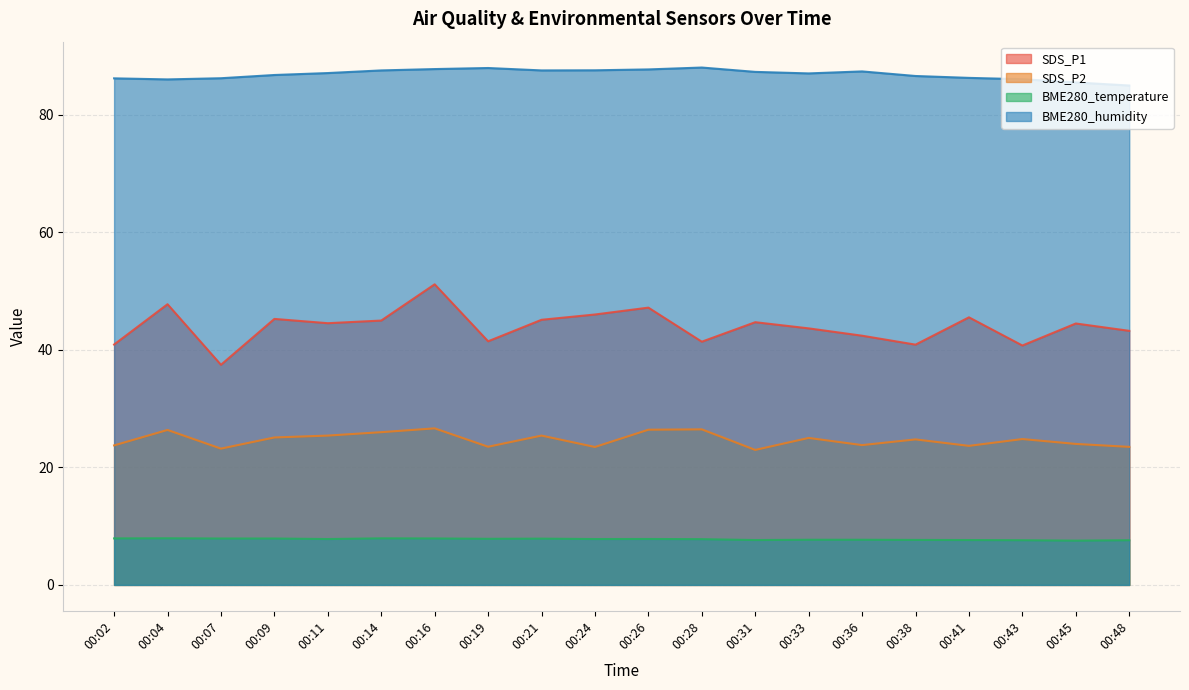

Reading right to left, transcribe all the data shown in this chart.

SDS_P1: 00:48=43.2	00:45=44.5	00:43=40.8	00:41=45.5	00:38=40.9	00:36=42.4	00:33=43.7	00:31=44.7	00:28=41.4	00:26=47.2	00:24=46.0	00:21=45.1	00:19=41.5	00:16=51.2	00:14=45.0	00:11=44.5	00:09=45.3	00:07=37.5	00:04=47.8	00:02=40.9
SDS_P2: 00:48=23.5	00:45=24.0	00:43=24.8	00:41=23.7	00:38=24.8	00:36=23.8	00:33=25.0	00:31=23.0	00:28=26.5	00:26=26.4	00:24=23.5	00:21=25.4	00:19=23.5	00:16=26.6	00:14=26.0	00:11=25.4	00:09=25.1	00:07=23.2	00:04=26.4	00:02=23.8
BME280_temperature: 00:48=7.6	00:45=7.5	00:43=7.6	00:41=7.6	00:38=7.7	00:36=7.7	00:33=7.7	00:31=7.6	00:28=7.8	00:26=7.8	00:24=7.8	00:21=7.9	00:19=7.8	00:16=7.9	00:14=7.9	00:11=7.8	00:09=7.9	00:07=7.9	00:04=7.9	00:02=7.9
BME280_humidity: 00:48=85.0	00:45=85.5	00:43=86.1	00:41=86.3	00:38=86.6	00:36=87.4	00:33=87.1	00:31=87.3	00:28=88.1	00:26=87.8	00:24=87.6	00:21=87.6	00:19=88.0	00:16=87.8	00:14=87.6	00:11=87.1	00:09=86.8	00:07=86.2	00:04=86.0	00:02=86.2